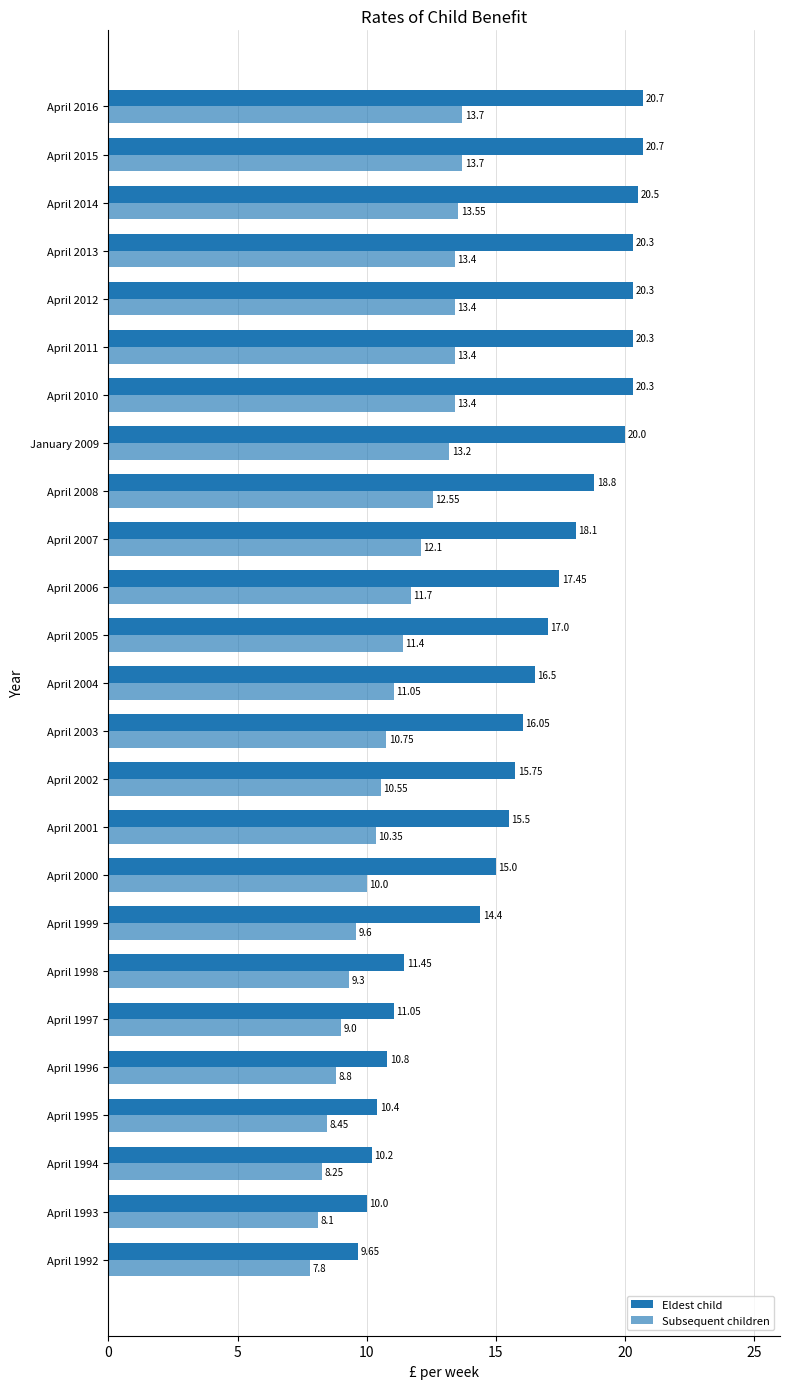

At how many categories does at least one series exceed 9?

25